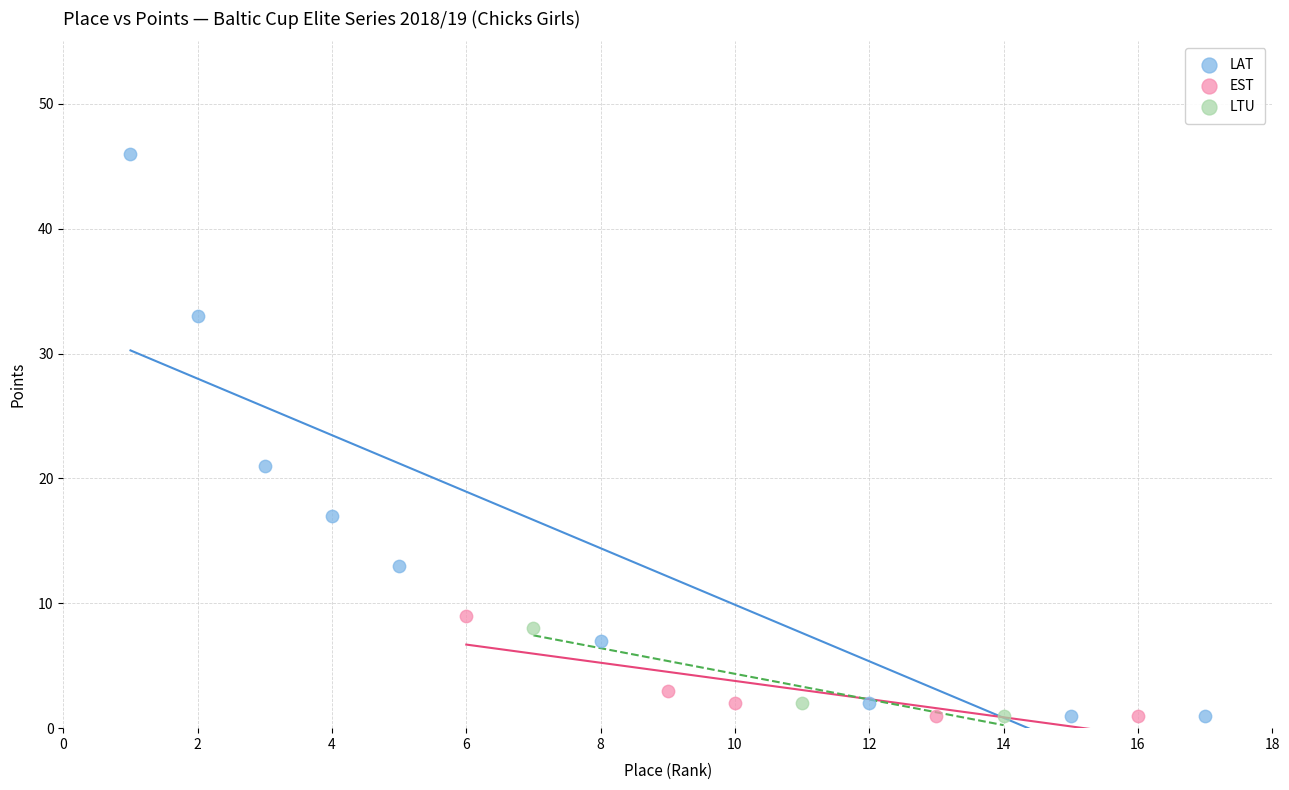

Which series contains the highest Y value?

LAT